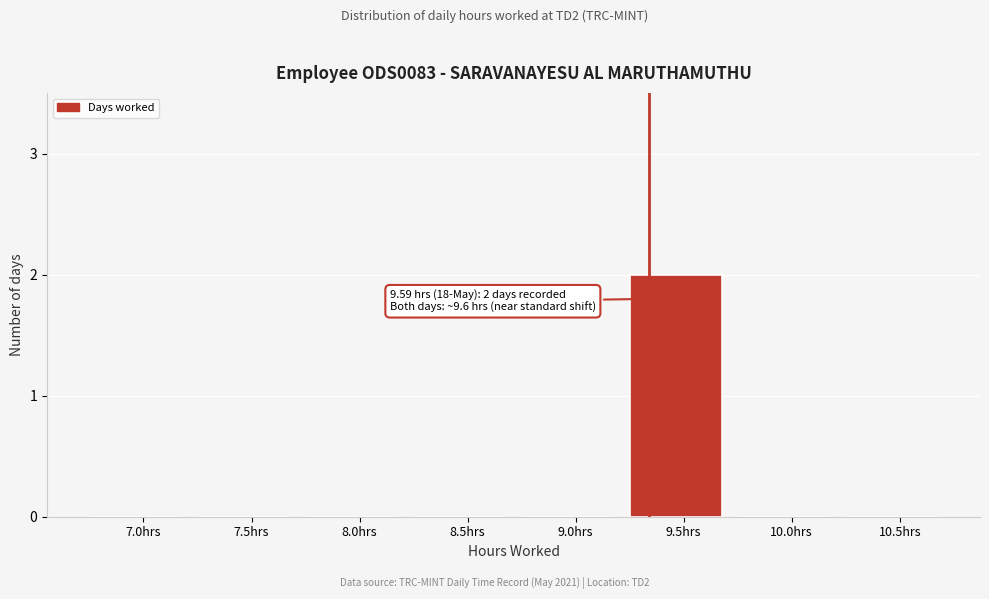

Reading right to left, list all the values displayed in this chart.

10.5hrs=0	10.0hrs=0	9.5hrs=2	9.0hrs=0	8.5hrs=0	8.0hrs=0	7.5hrs=0	7.0hrs=0